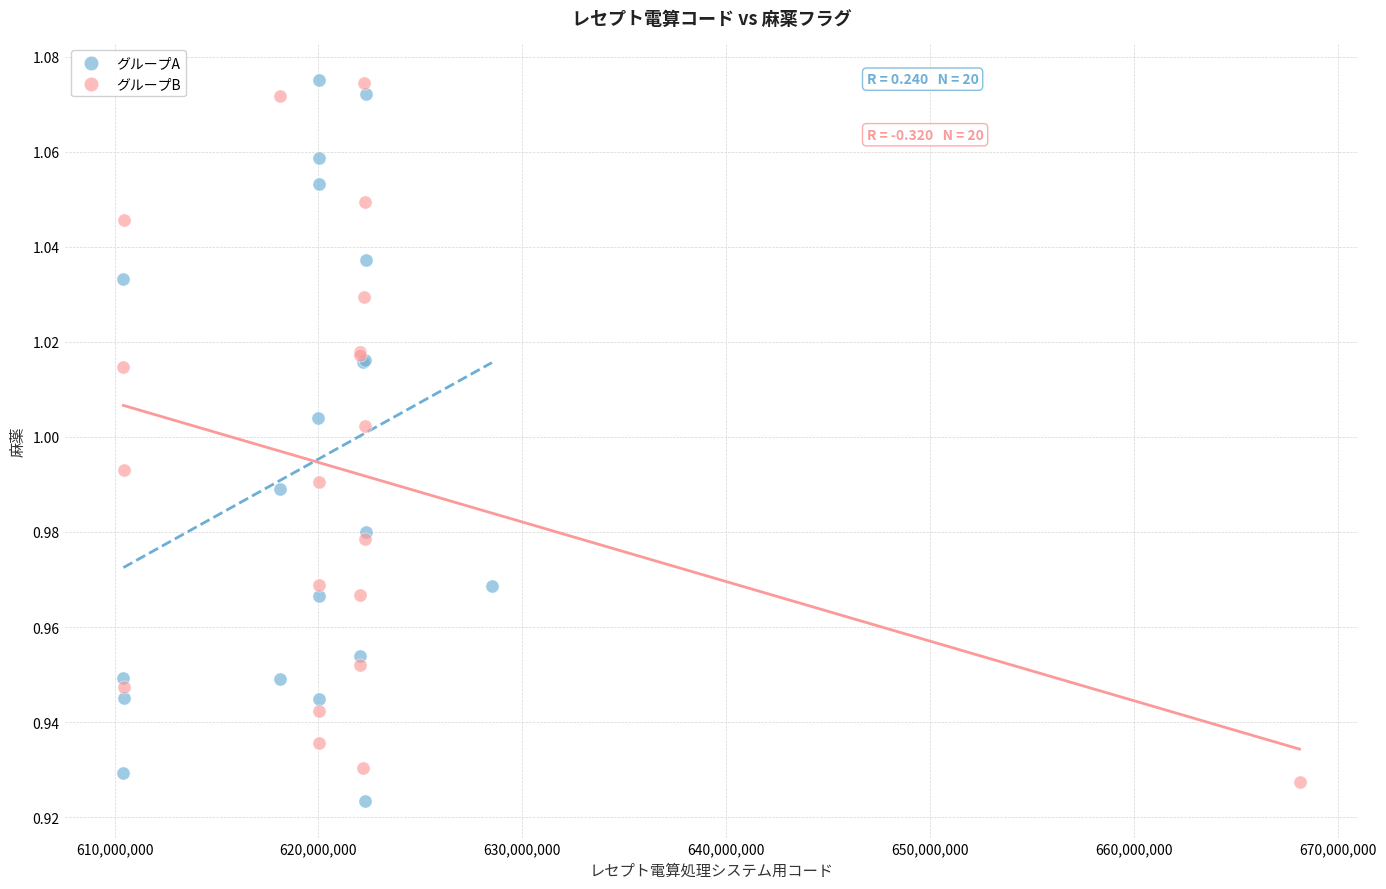

Which series contains the lowest Y value?

グループA